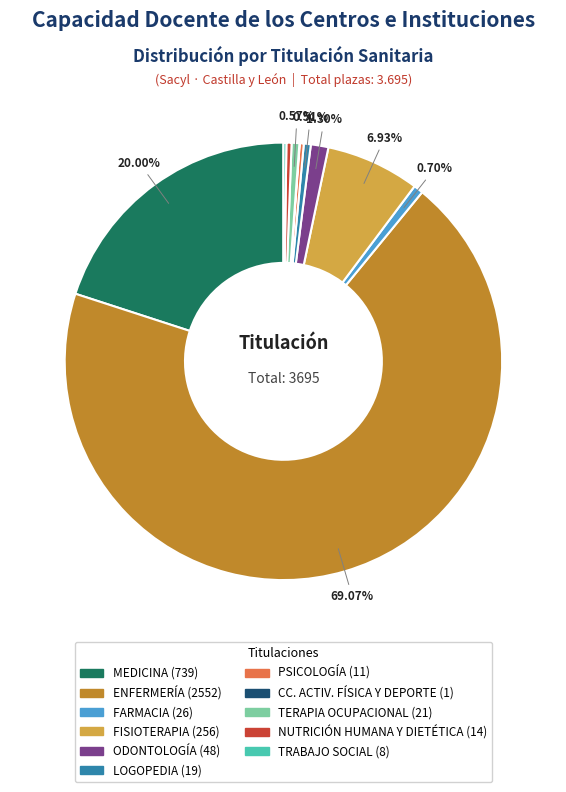

What is the ratio of the value at TERAPIA OCUPACIONAL to the value at ODONTOLOGÍA?

0.4